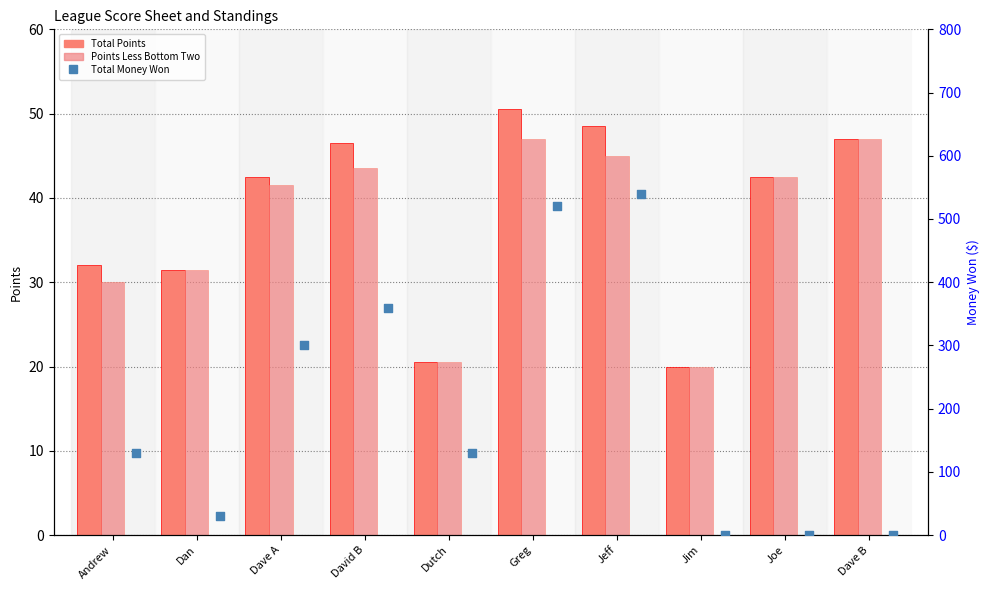

At which category is the sum across all series the highest?

Jeff